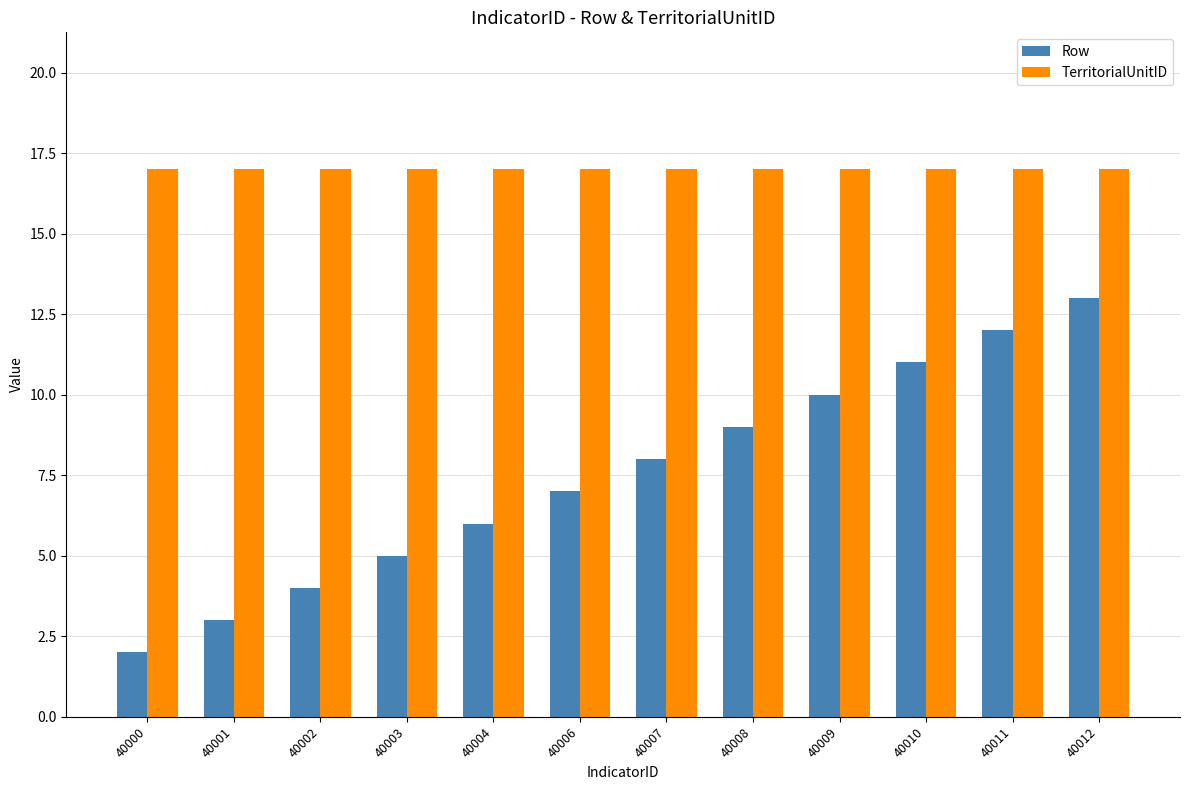

Between 40006 and 40008, which series saw the biggest shift?

Row